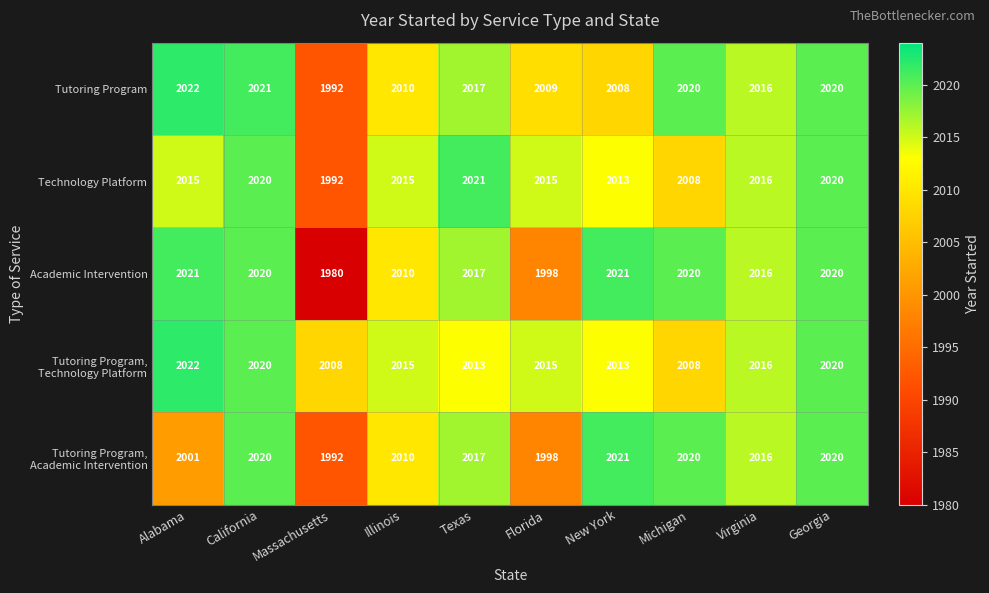

What is the maximum value shown in the chart?

2022